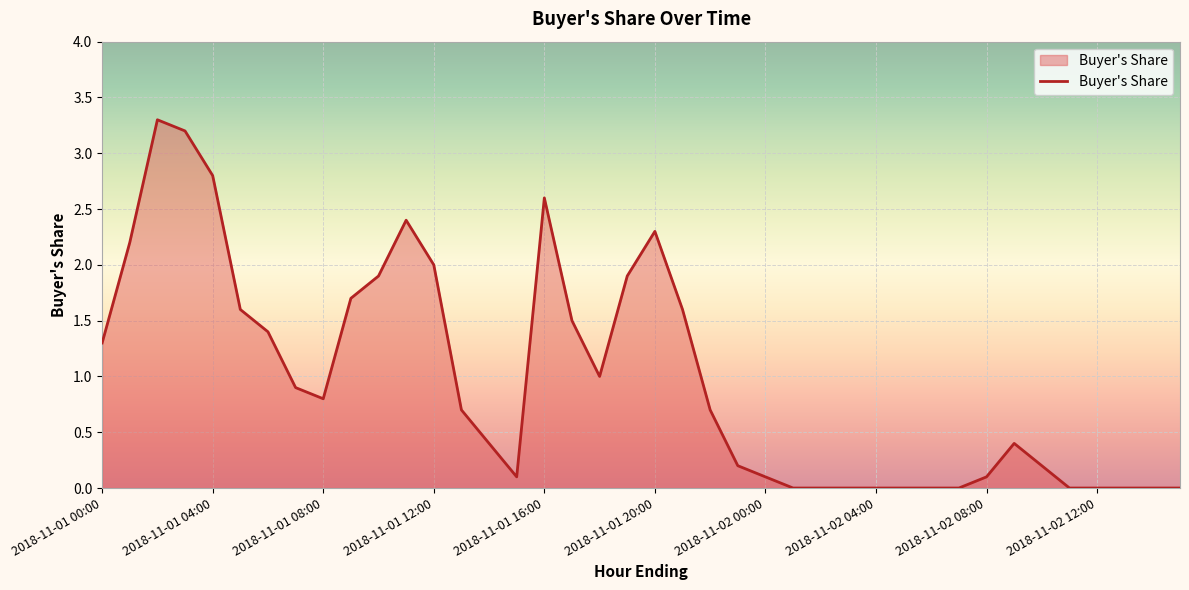

What is the greatest value displayed?

3.3